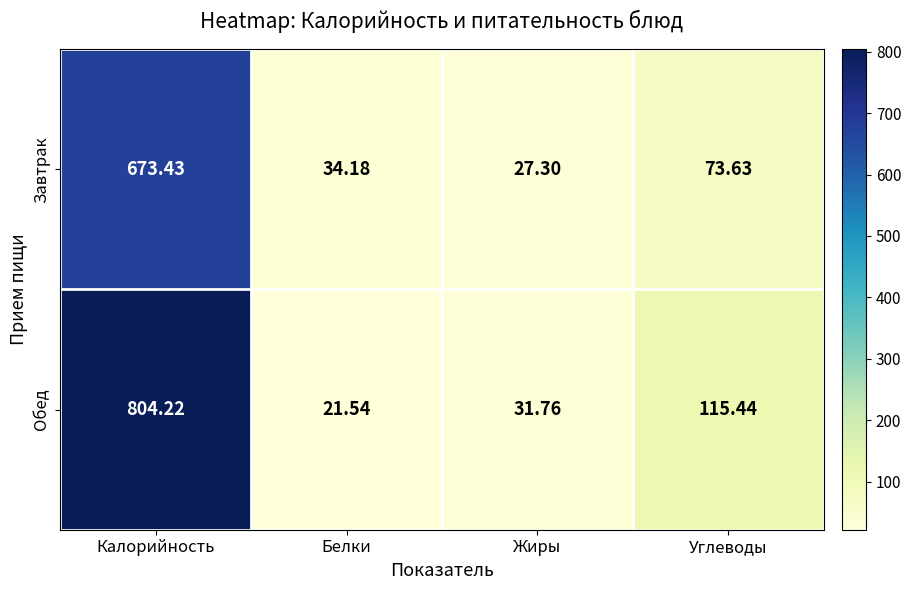

Which series has the largest total across all categories?

Обед